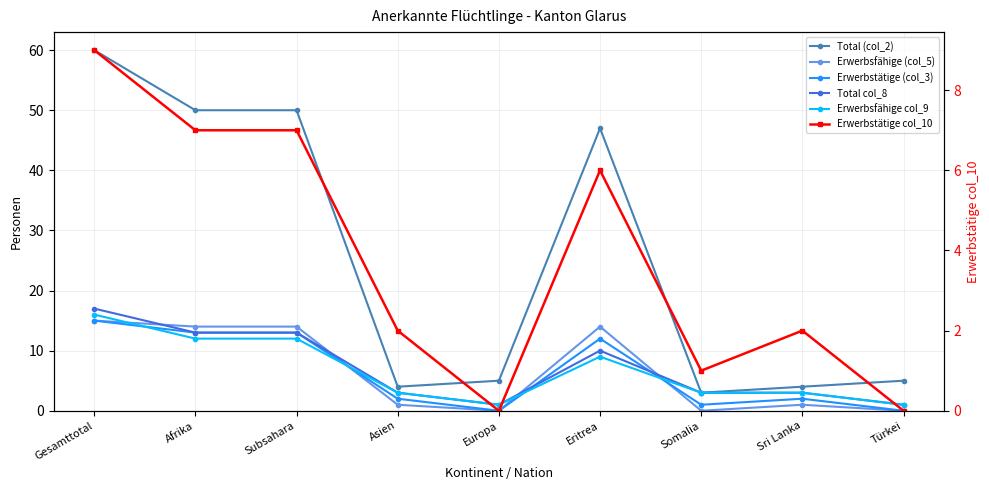

Between which two adjacent categories do Erwerbstätige (col_3) and Erwerbsfähige col_9 first intersect?

Gesamttotal and Afrika